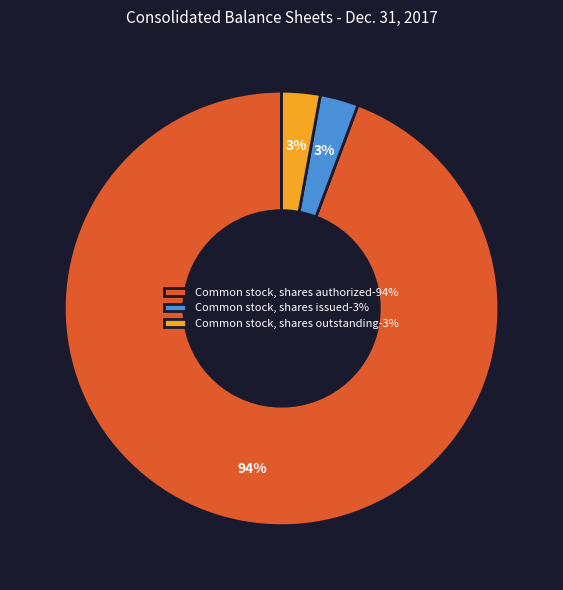

Do Common stock, shares outstanding-3% and Common stock, shares authorized-94% together represent more than half of the pie?

Yes